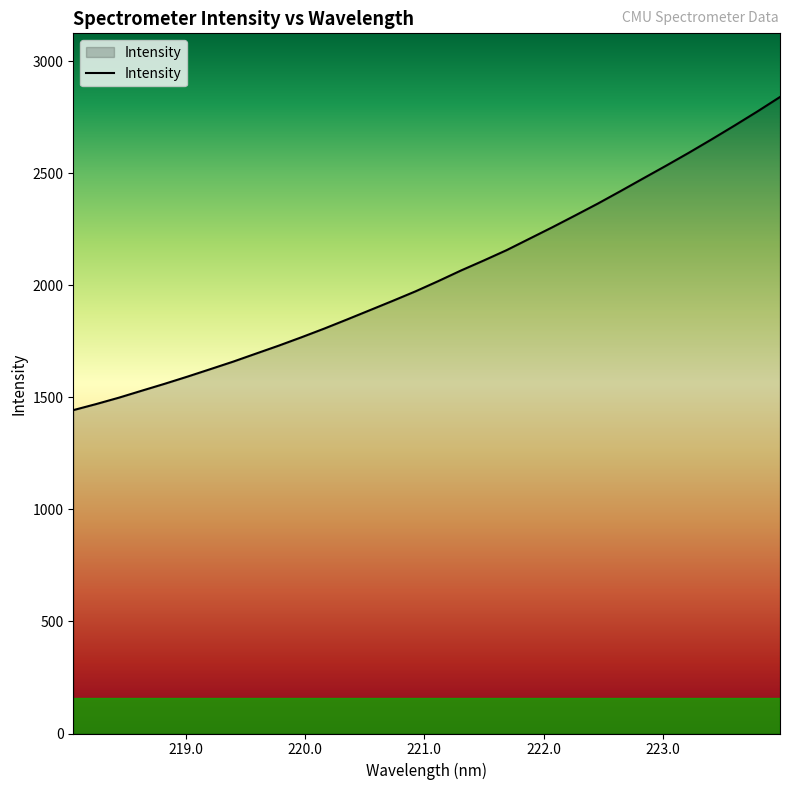

What is the greatest value displayed?

2839.5